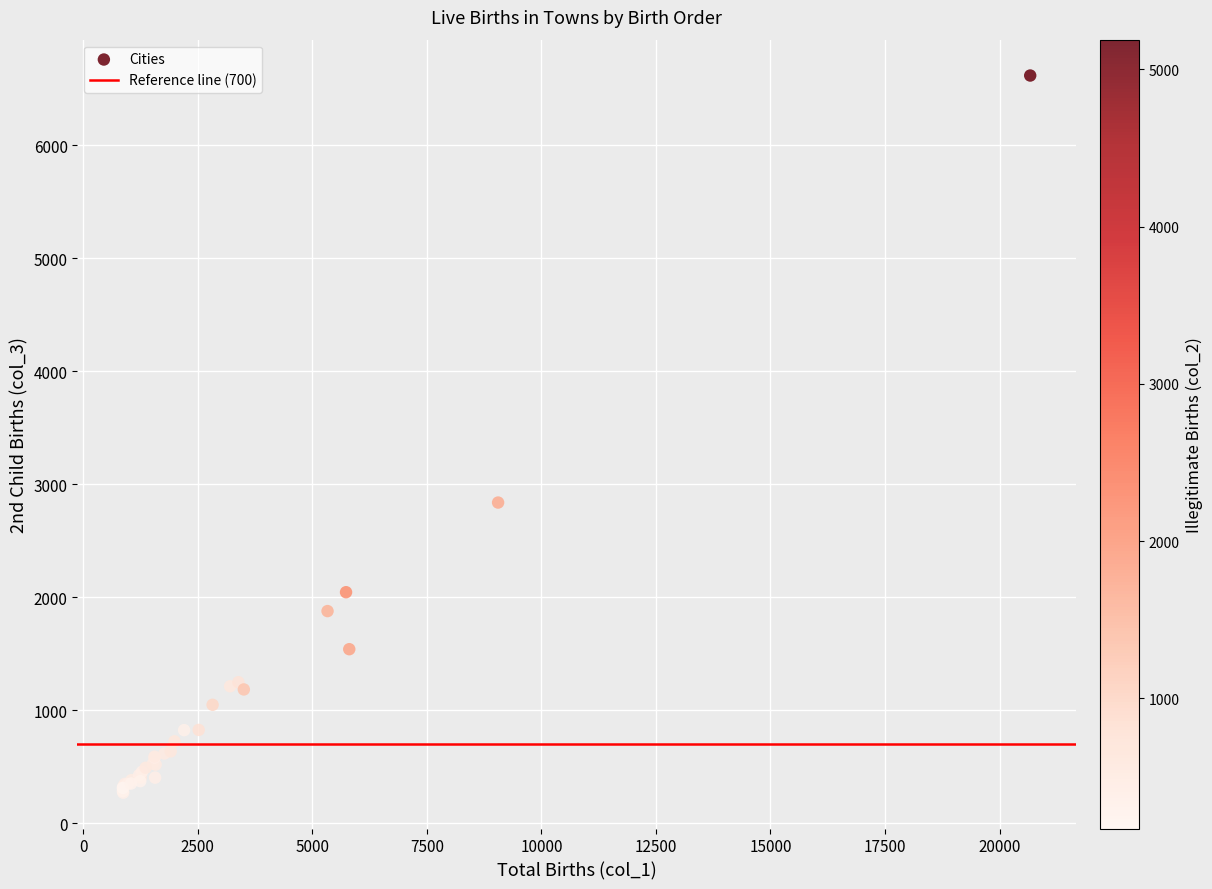

What Y value in the scatter plot is closest to 3443?

2838